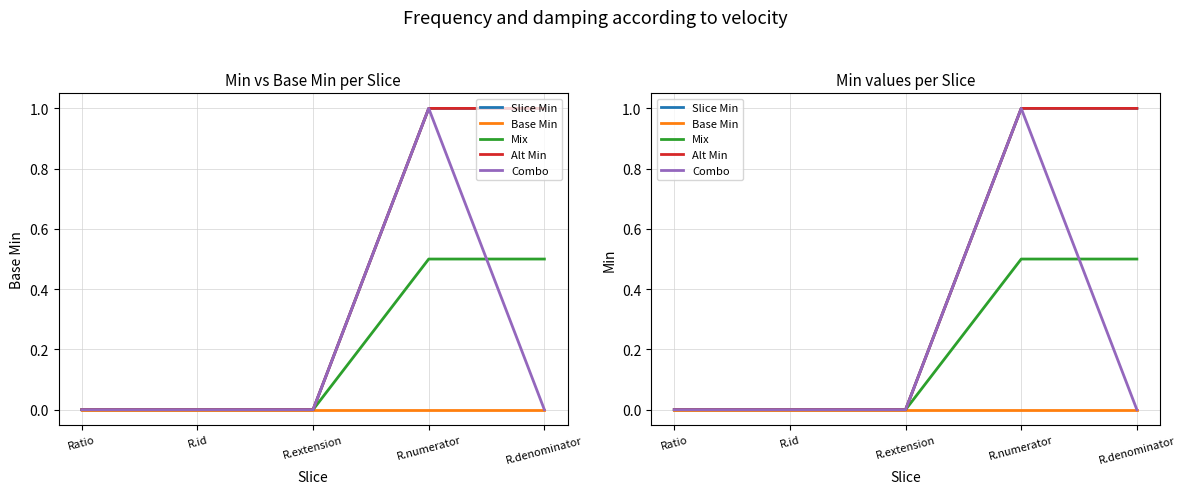

Reading left to right, list all the values displayed in this chart.

Slice Min: Ratio=0.0	R.id=0.0	R.extension=0.0	R.numerator=1.0	R.denominator=1.0
Base Min: Ratio=0.0	R.id=0.0	R.extension=0.0	R.numerator=0.0	R.denominator=0.0
Mix: Ratio=0.0	R.id=0.0	R.extension=0.0	R.numerator=0.5	R.denominator=0.5
Alt Min: Ratio=0.0	R.id=0.0	R.extension=0.0	R.numerator=1.0	R.denominator=1.0
Combo: Ratio=0.0	R.id=0.0	R.extension=0.0	R.numerator=1.0	R.denominator=0.0